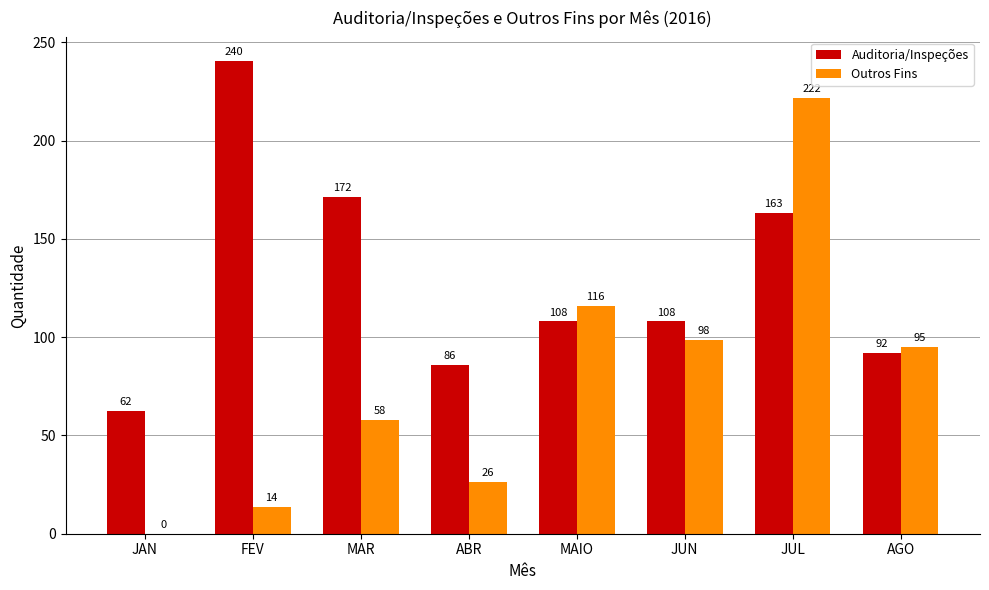

Which series has the largest total across all categories?

Auditoria/Inspeções